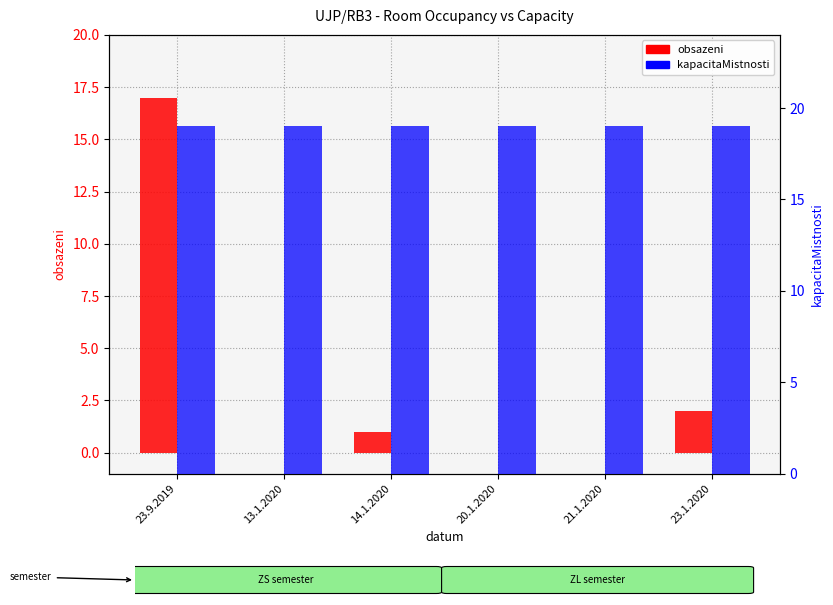

Which series has the widest spread of values?

obsazeni